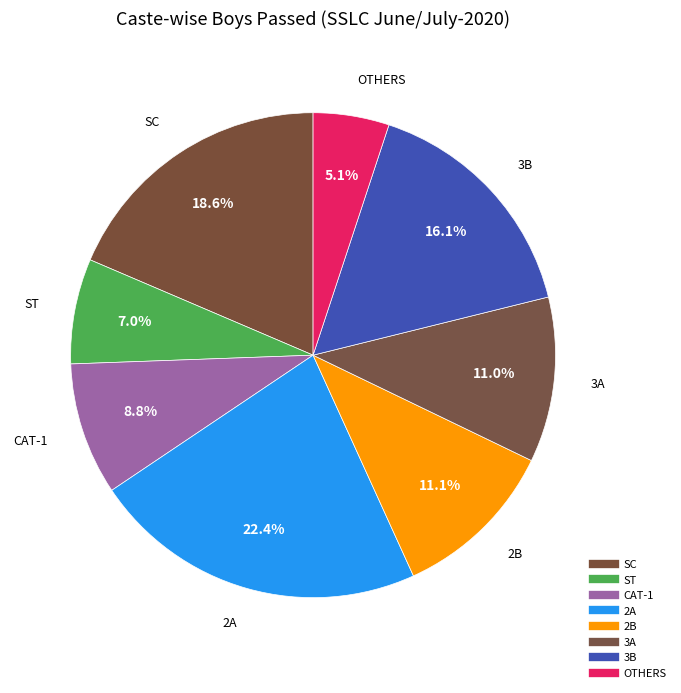

To the nearest percent, what percentage of the pie is OTHERS?

5%